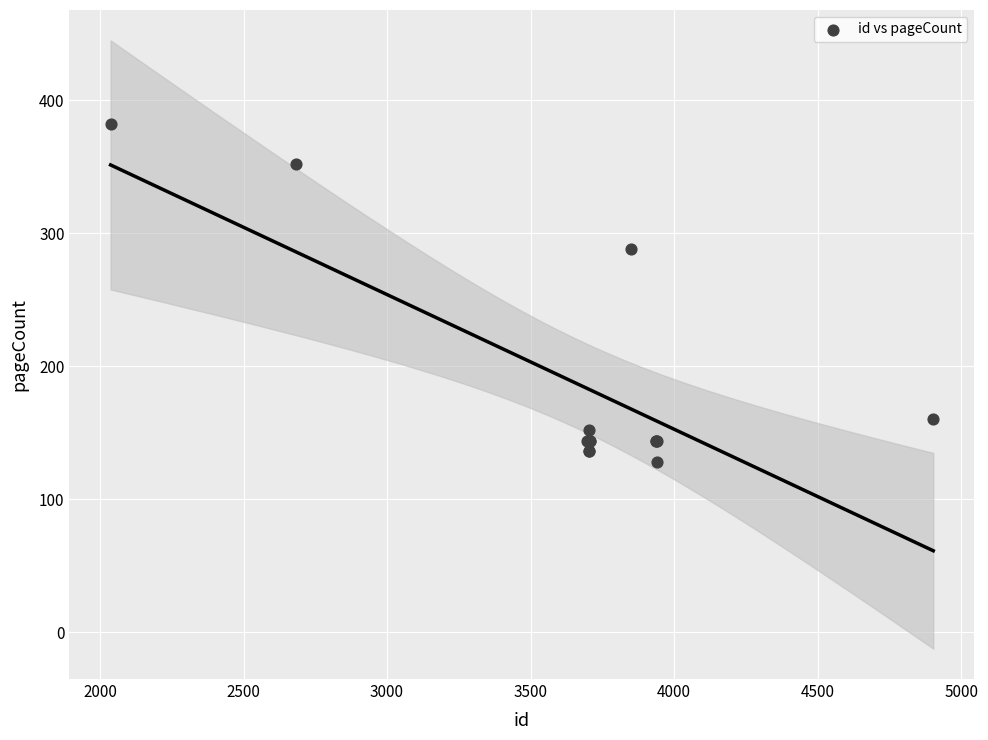

What Y value in the scatter plot is closest to 255?

288